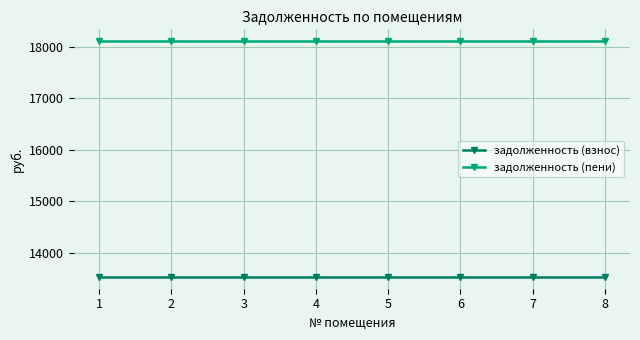

What is the approximate value of задолженность (взнос) at 7?

13536.0